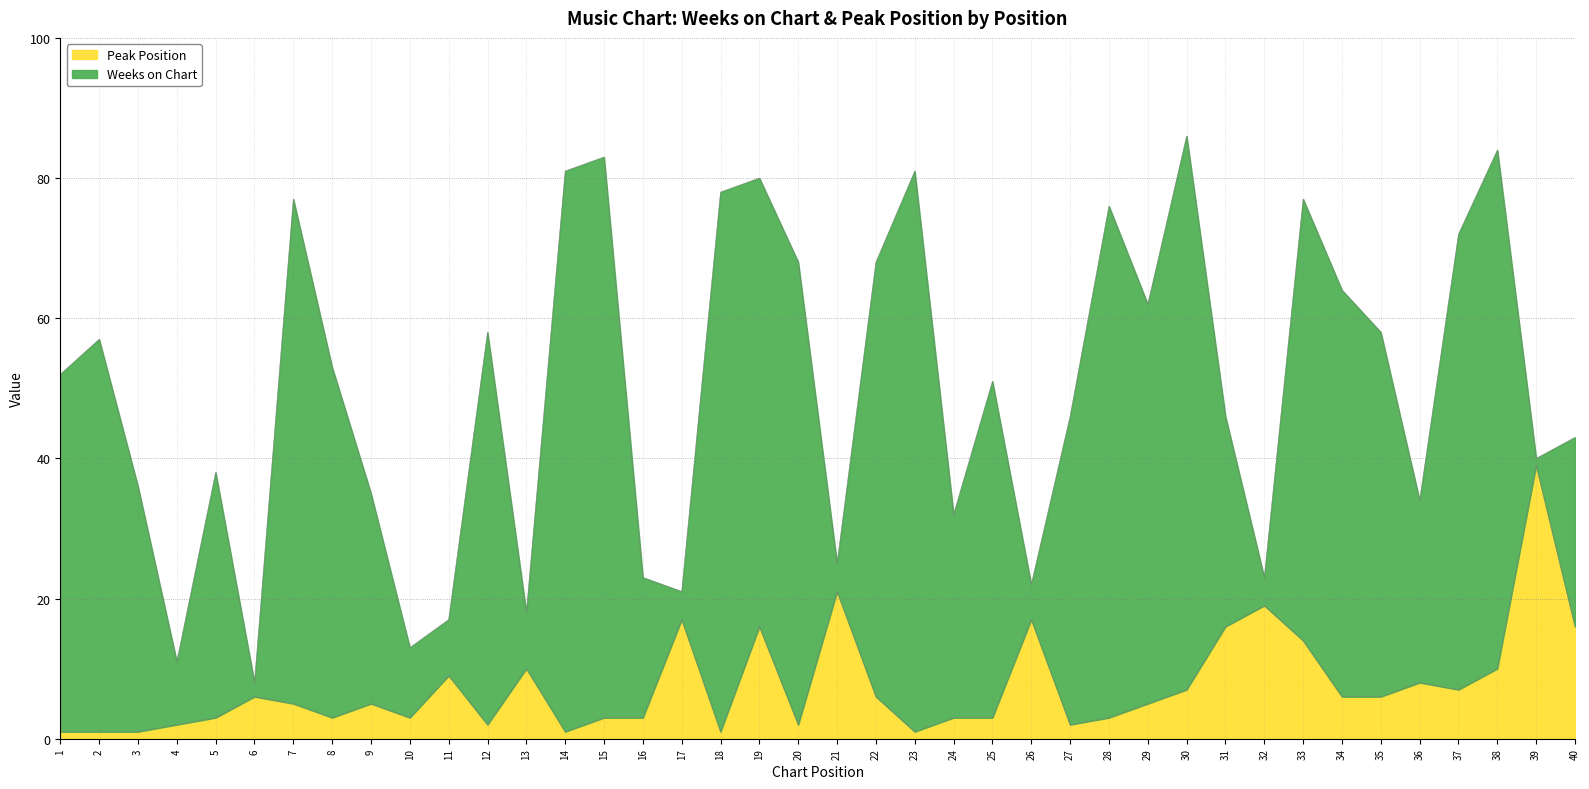

The value at 18 is 1. True or false?

True